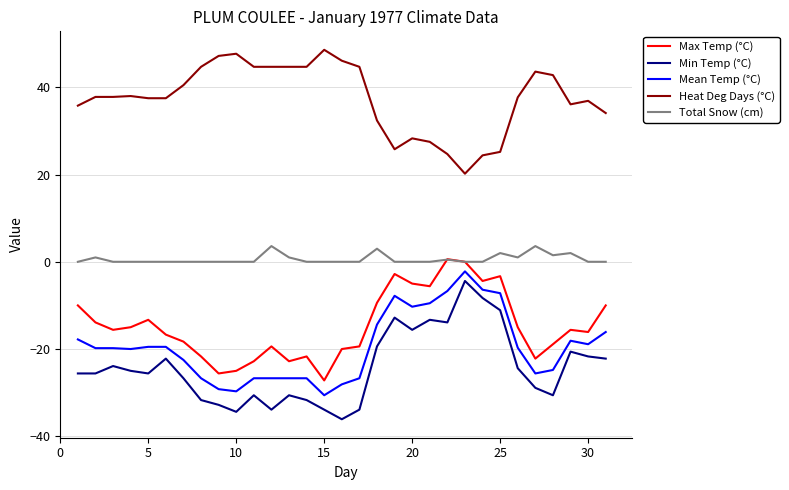

Which series has the largest total across all categories?

Heat Deg Days (°C)